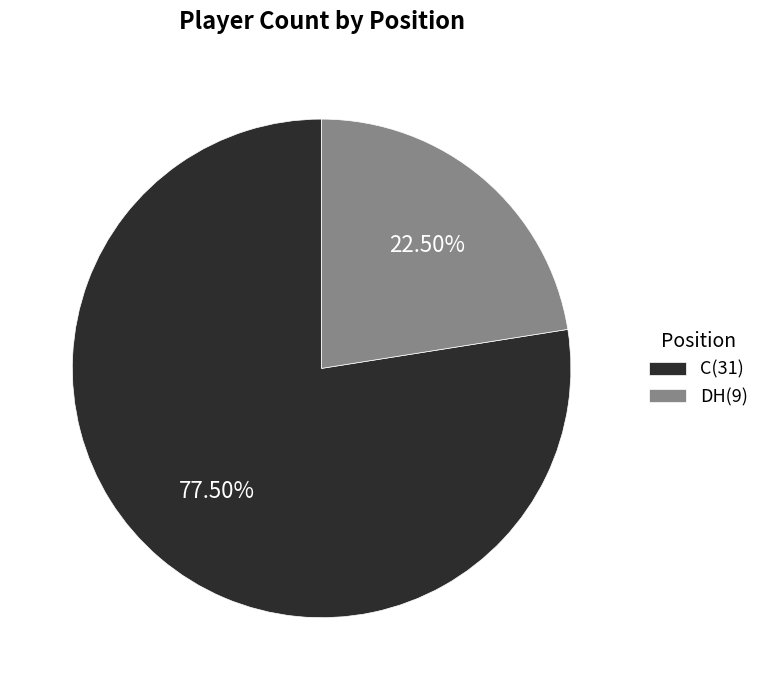

Count the number of slices in the pie.

2